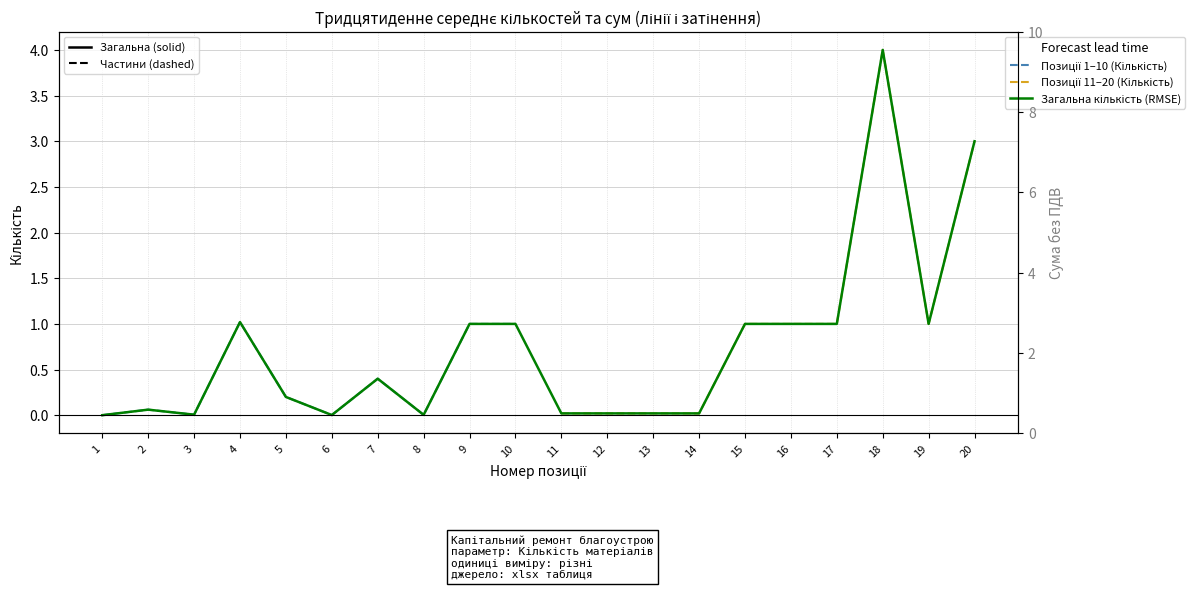

True or false: Позиції 11–20 (Кількість) and Позиції 1–10 (Кількість) intersect in this chart.

False